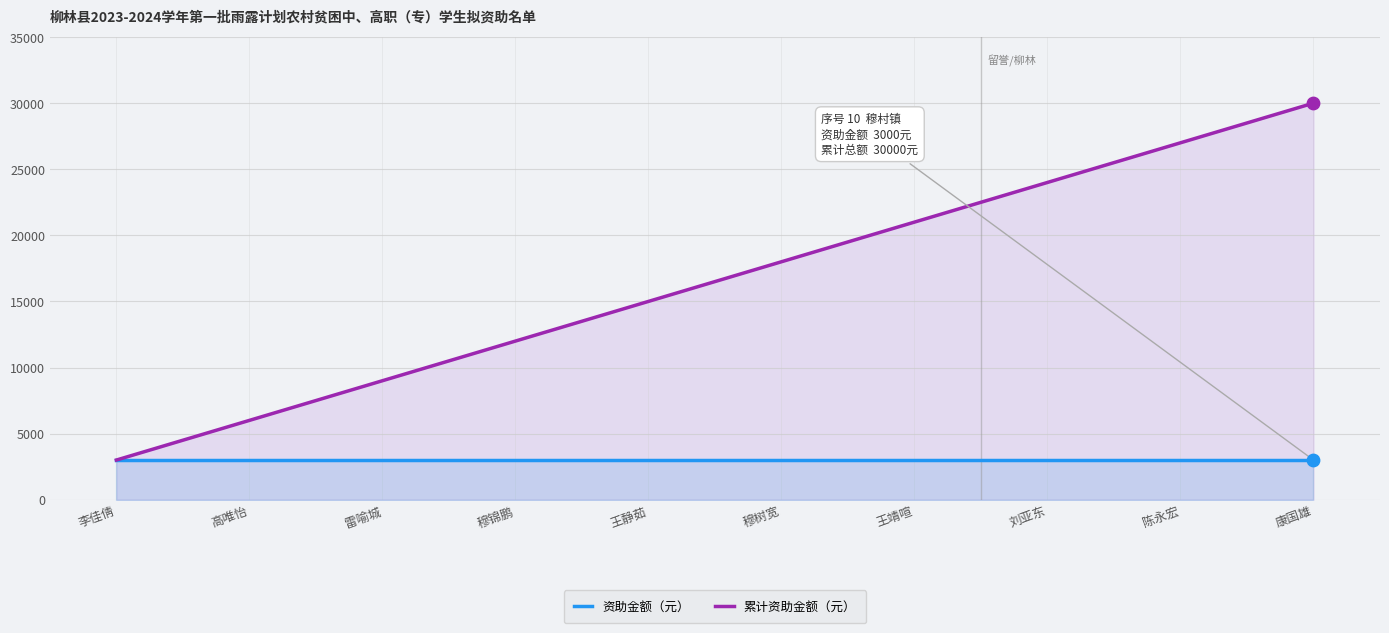

Which series has the largest Y range (max minus min)?

累计资助金额（元）